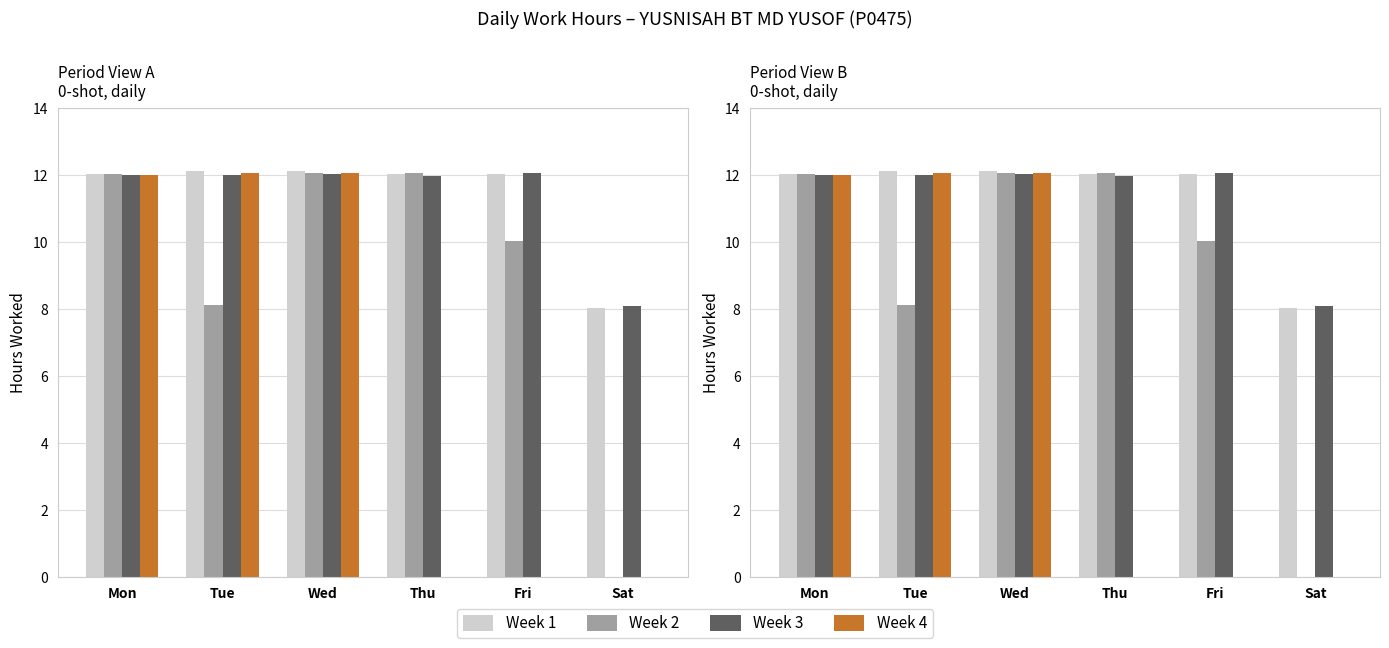

What is the sum of the Week 2 values at Mon and Sat?

12.0